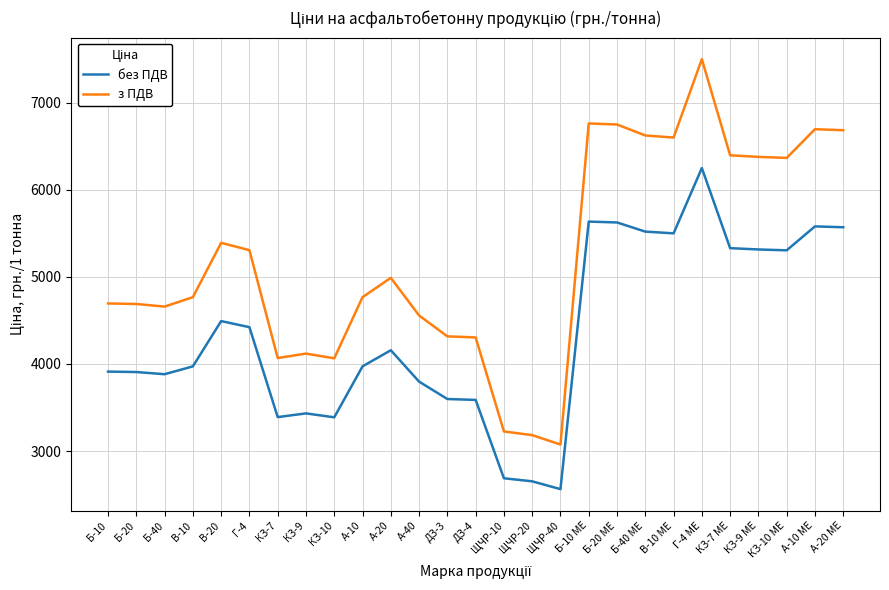

Rank the series at А-20 from highest to lowest value.

з ПДВ, без ПДВ